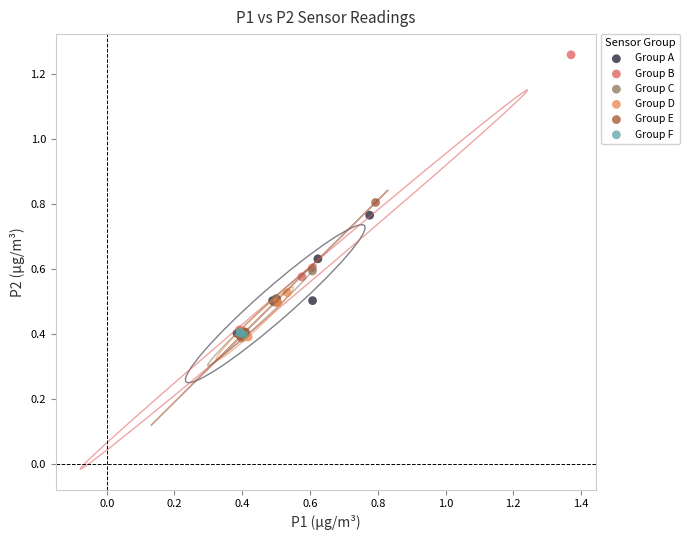

What are all the series names shown in the legend?

Group A, Group B, Group C, Group D, Group E, Group F